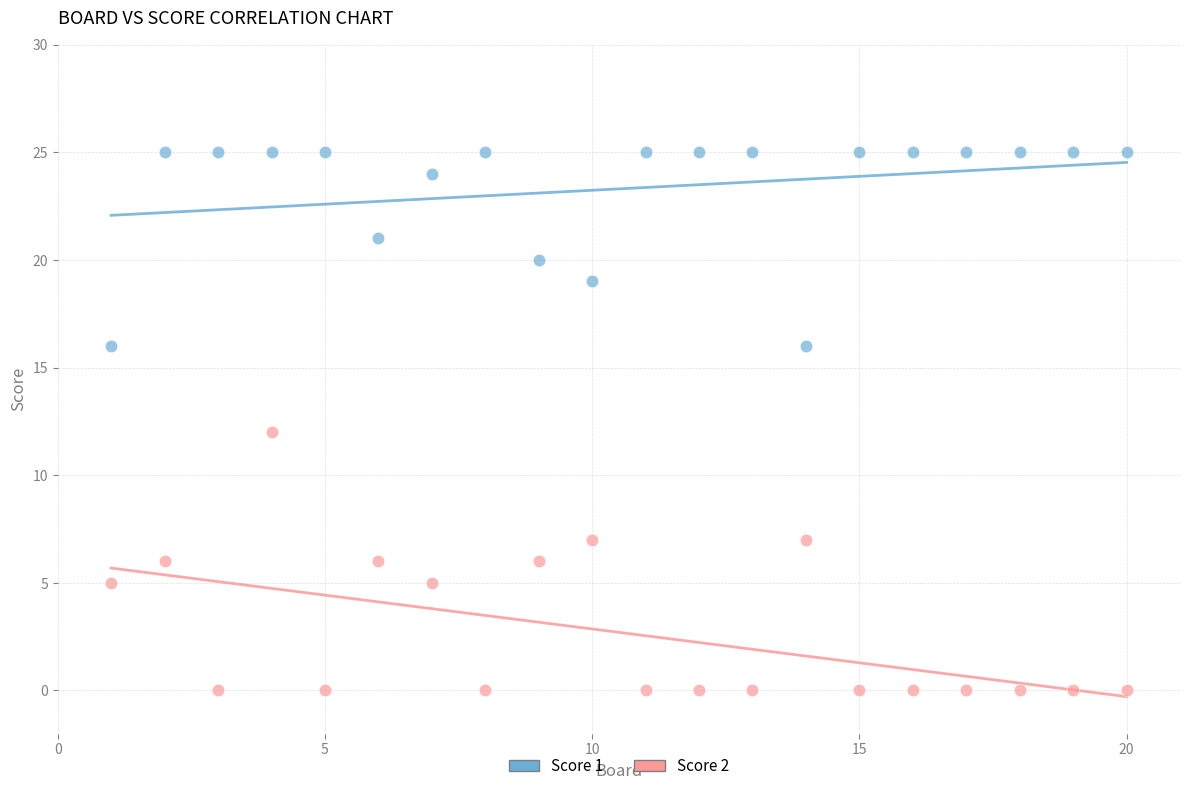

Across all data points, what is the range of Y values (max minus min)?

25